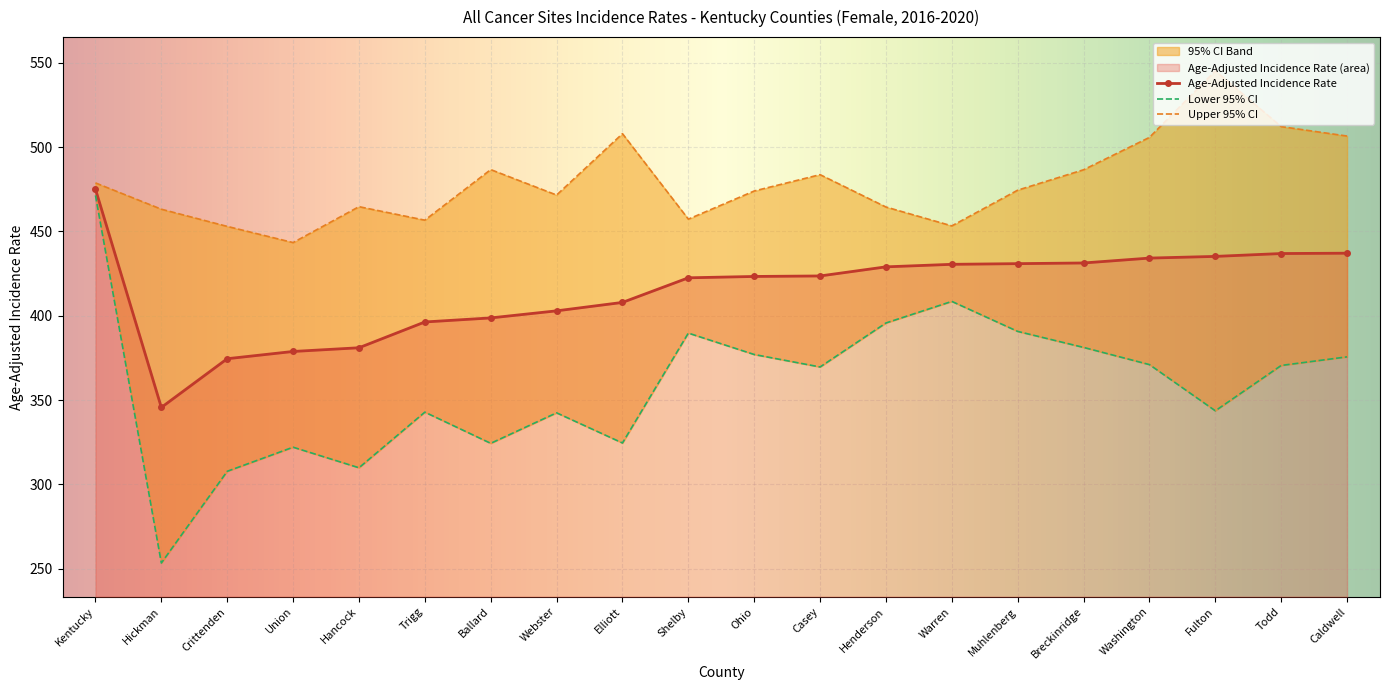

What is the label of the 1st point from the right?

Caldwell